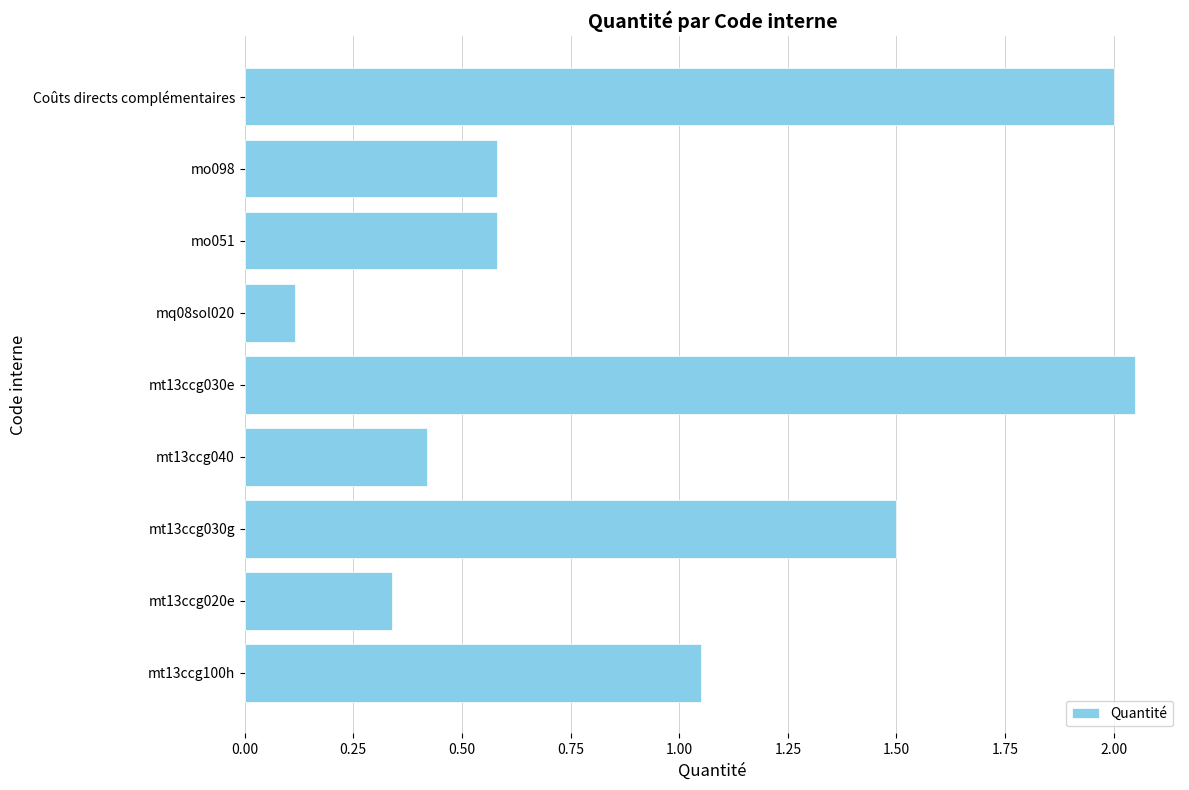

Does the chart contain stacked bars?

No